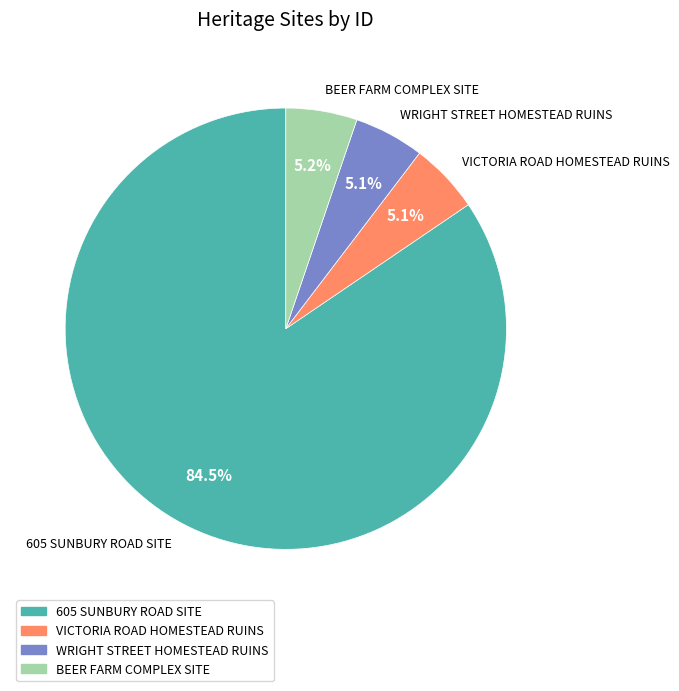

True or false: WRIGHT STREET HOMESTEAD RUINS accounts for 1% of the total.

False